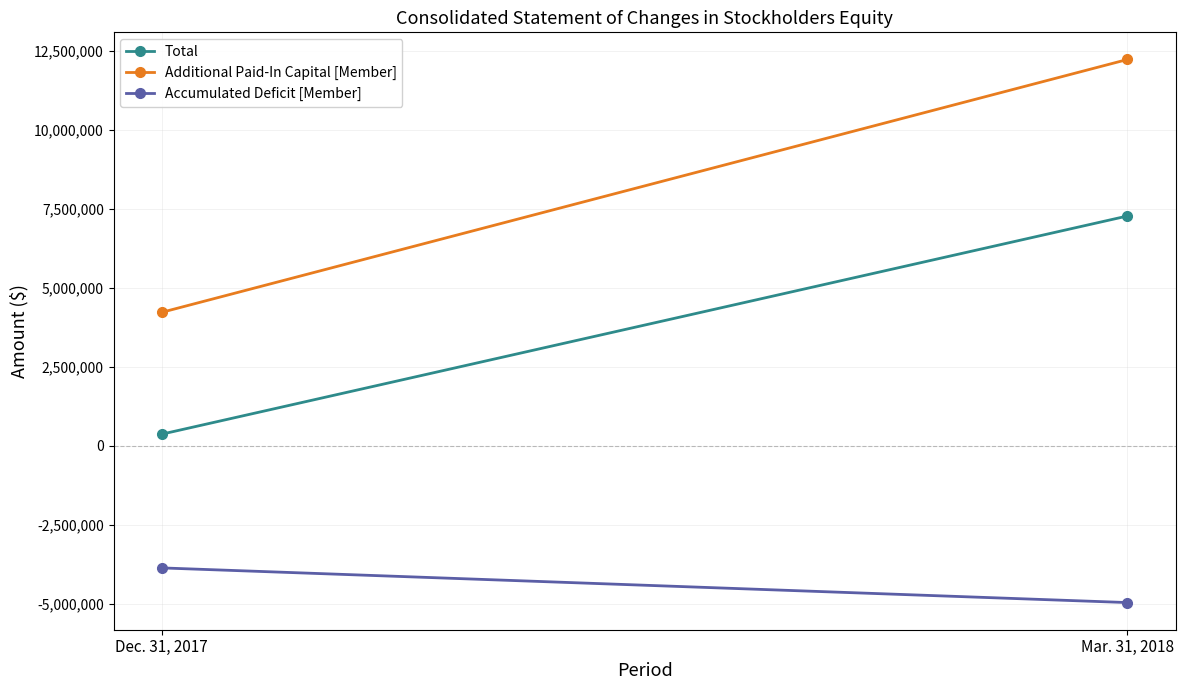

What position from the left is Dec. 31, 2017?

1